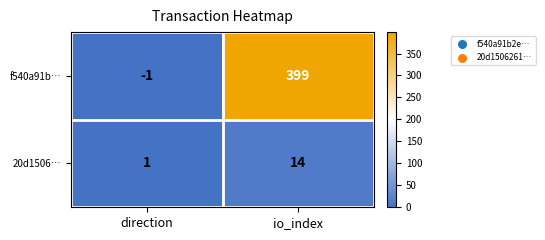

Rank the series by their average value, from highest to lowest.

f540a91b…, 20d1506…